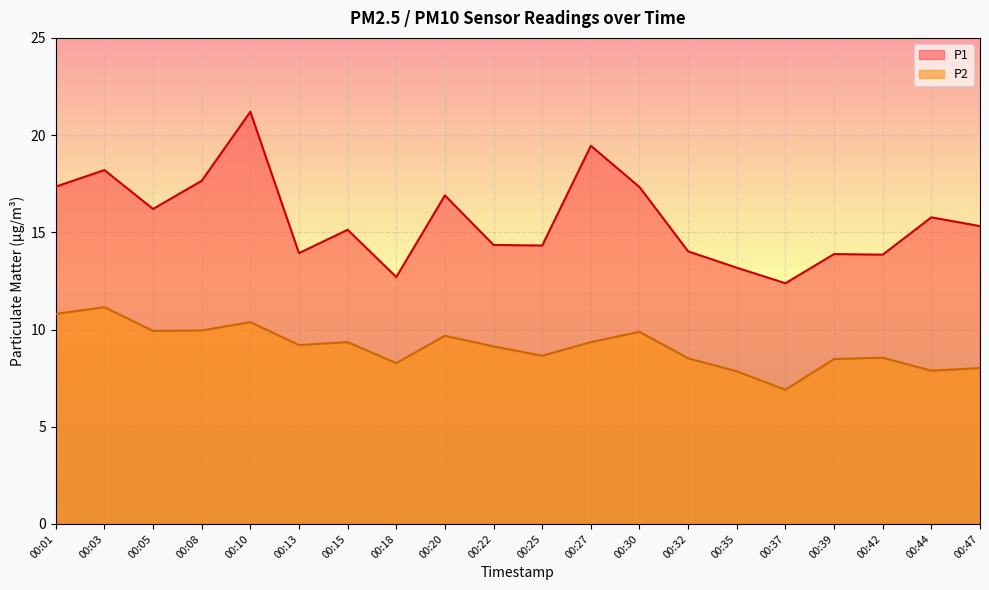

Reading left to right, list all the values displayed in this chart.

P1: 00:01=17.4	00:03=18.2	00:05=16.2	00:08=17.6	00:10=21.2	00:13=13.9	00:15=15.1	00:18=12.7	00:20=16.9	00:22=14.3	00:25=14.3	00:27=19.4	00:30=17.3	00:32=14.0	00:35=13.2	00:37=12.4	00:39=13.9	00:42=13.8	00:44=15.8	00:47=15.3
P2: 00:01=10.8	00:03=11.2	00:05=9.9	00:08=9.9	00:10=10.4	00:13=9.2	00:15=9.3	00:18=8.3	00:20=9.7	00:22=9.1	00:25=8.7	00:27=9.3	00:30=9.9	00:32=8.5	00:35=7.8	00:37=6.9	00:39=8.5	00:42=8.6	00:44=7.9	00:47=8.0